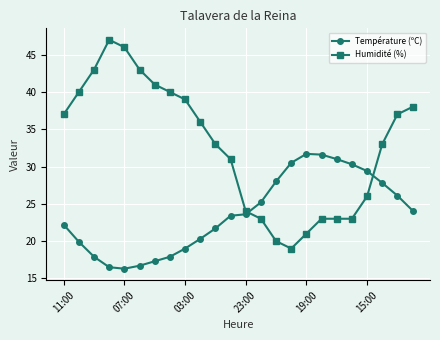

How many data points in Température (ºC) are above 23?

13